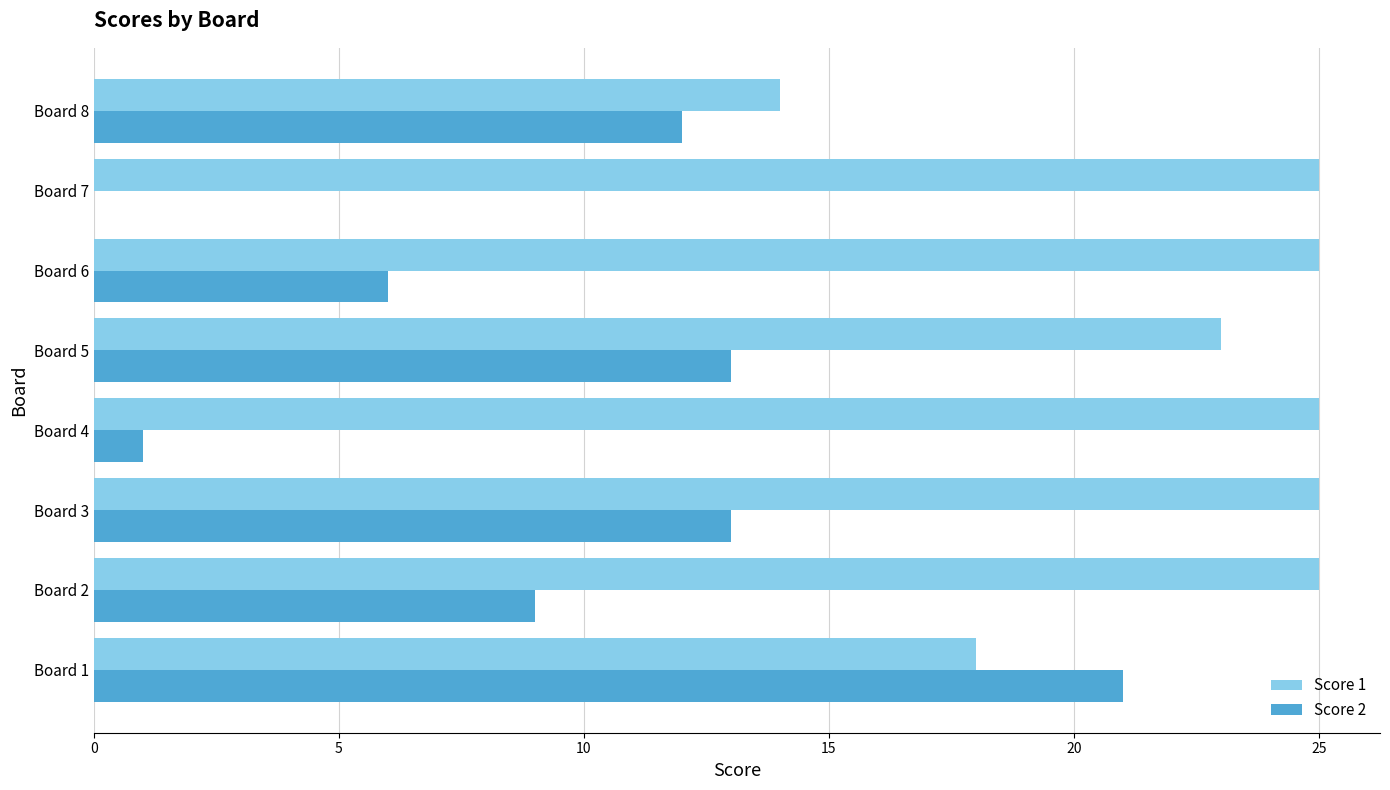

What is the total value across all series at Board 4?

26